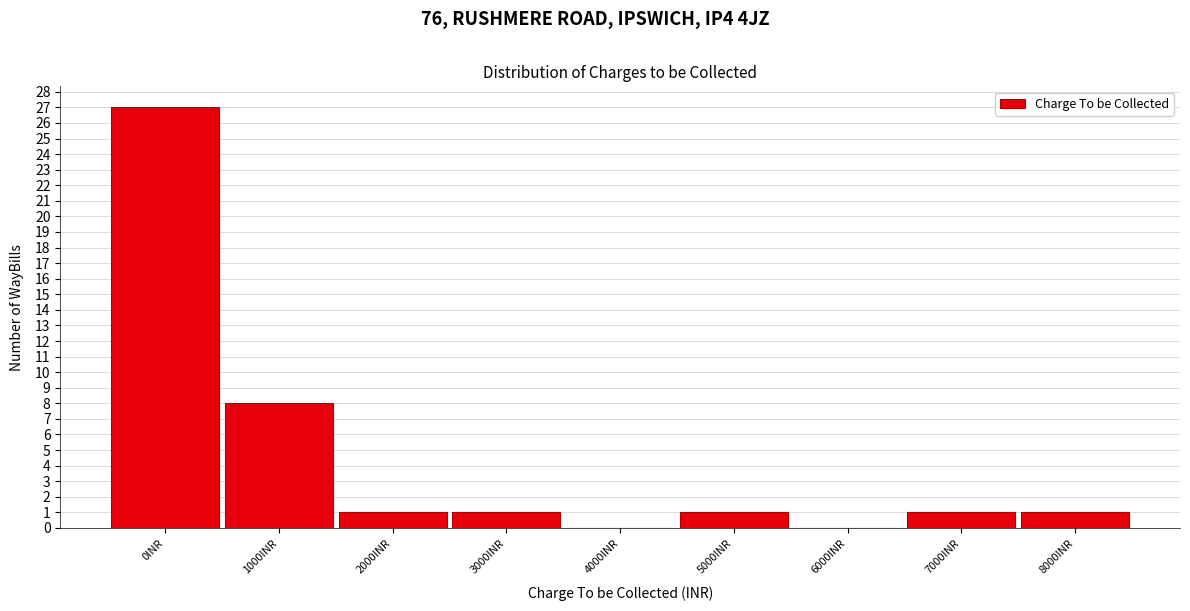

Reading right to left, list all the values displayed in this chart.

8000INR=1	7000INR=1	6000INR=0	5000INR=1	4000INR=0	3000INR=1	2000INR=1	1000INR=8	0INR=27